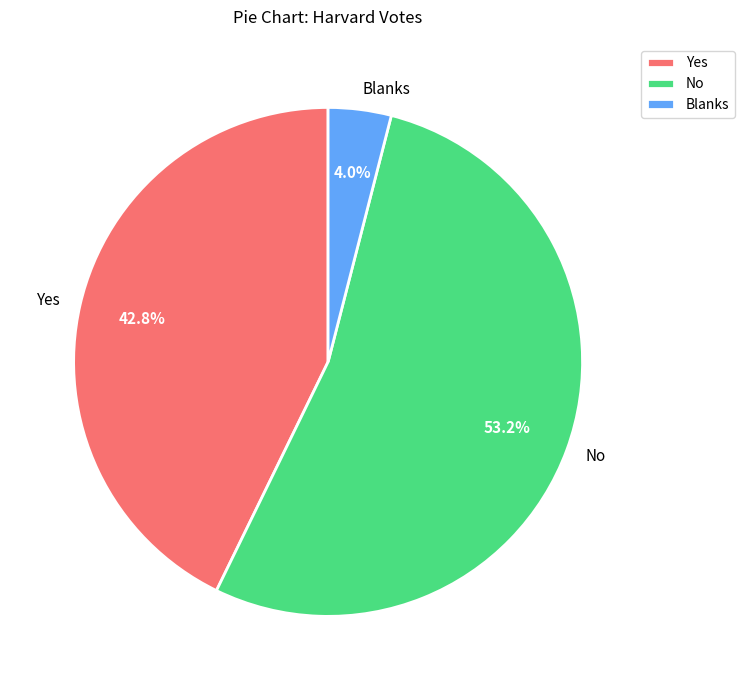

What is the majority slice?

No